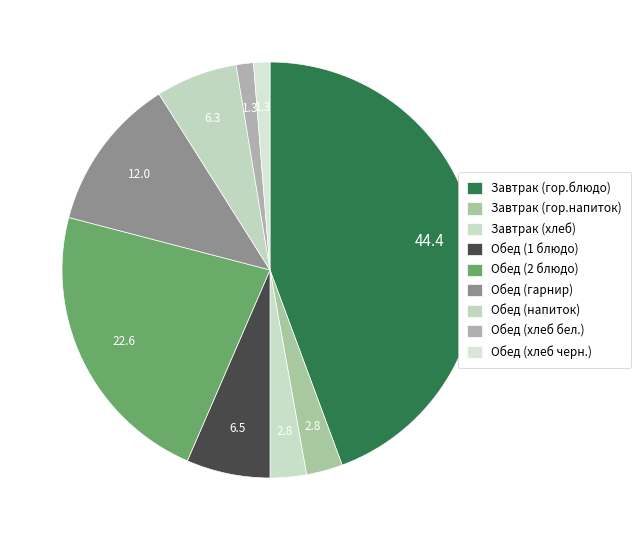

What is the largest slice in the pie chart?

Завтрак (гор.блюдо)